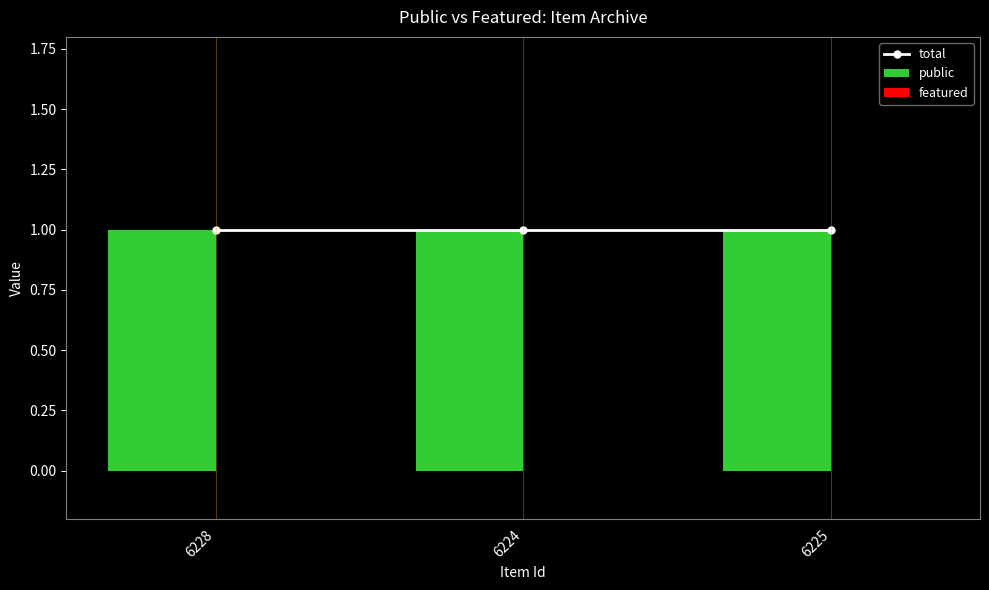

At how many categories does at least one series exceed 0?

3